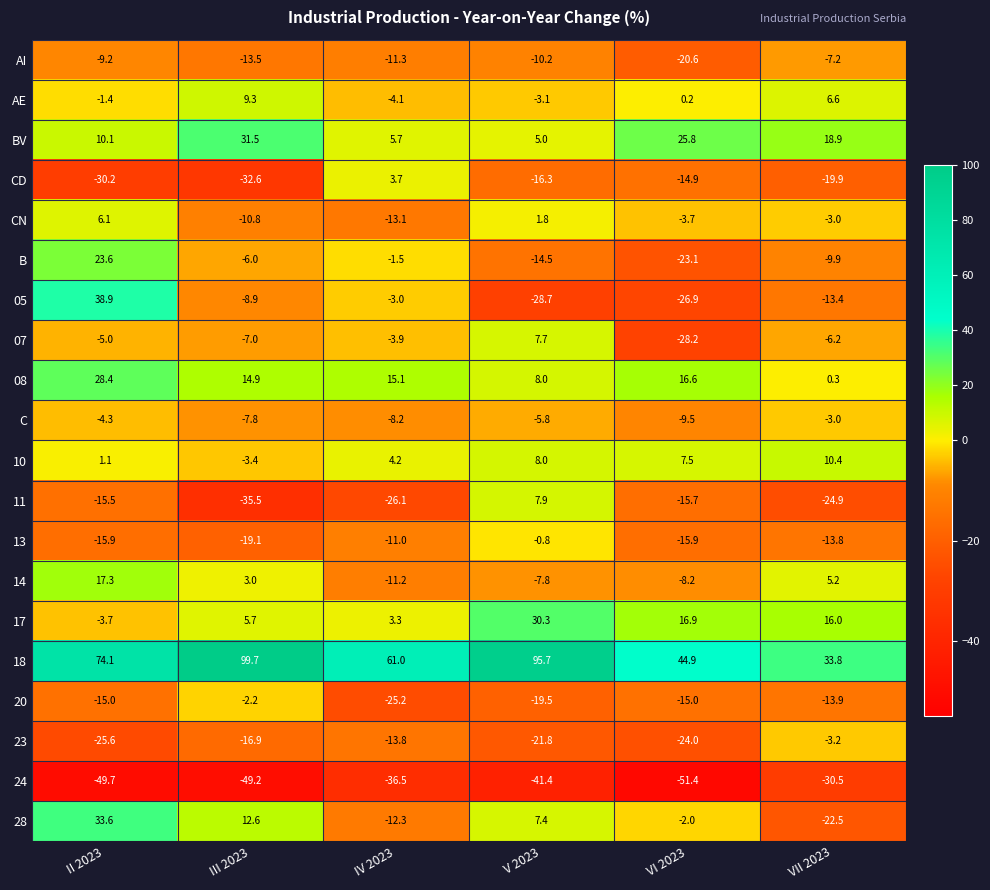

What is the minimum value shown in the chart?

-51.4